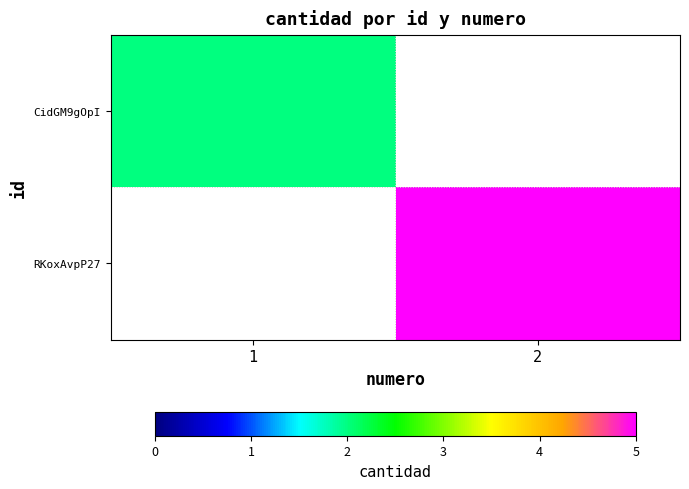

How many positive values does the CidGM9gOpI series have?

1